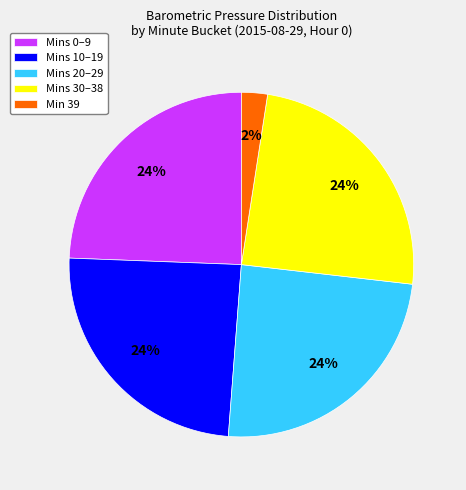

Is there a majority slice in this chart?

No